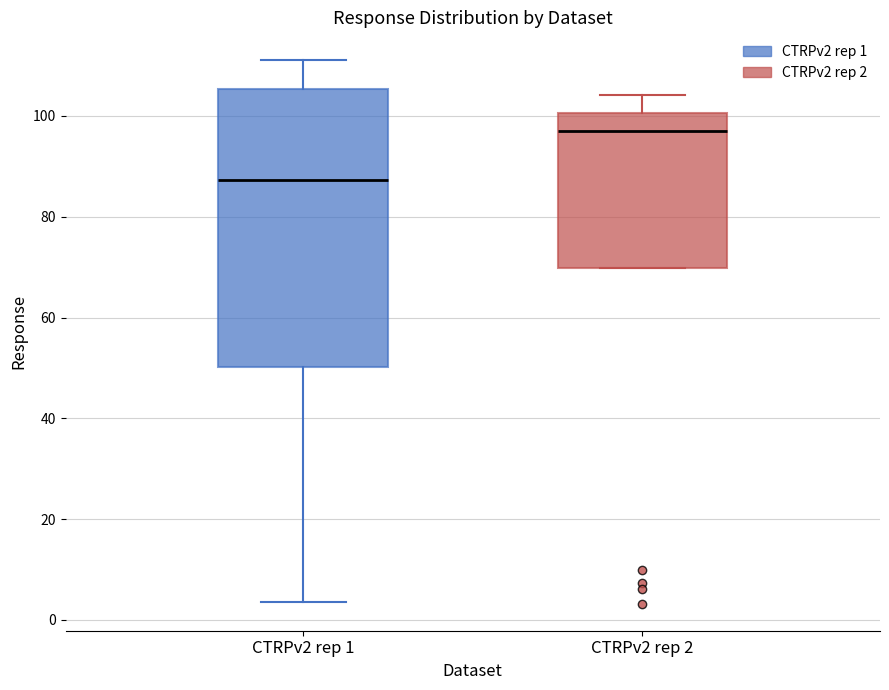

Reading left to right, transcribe this box plot: for each box, give where its median line is, the range the box spans, and where its two whiskers end, as read against the y-axis. The values are not printed on the chart, so give them approximately, as read against the axis.

CTRPv2 rep 1: median 88, box 50 to 106, whiskers 4 to 112
CTRPv2 rep 2: median 98, box 70 to 100, whiskers 70 to 104